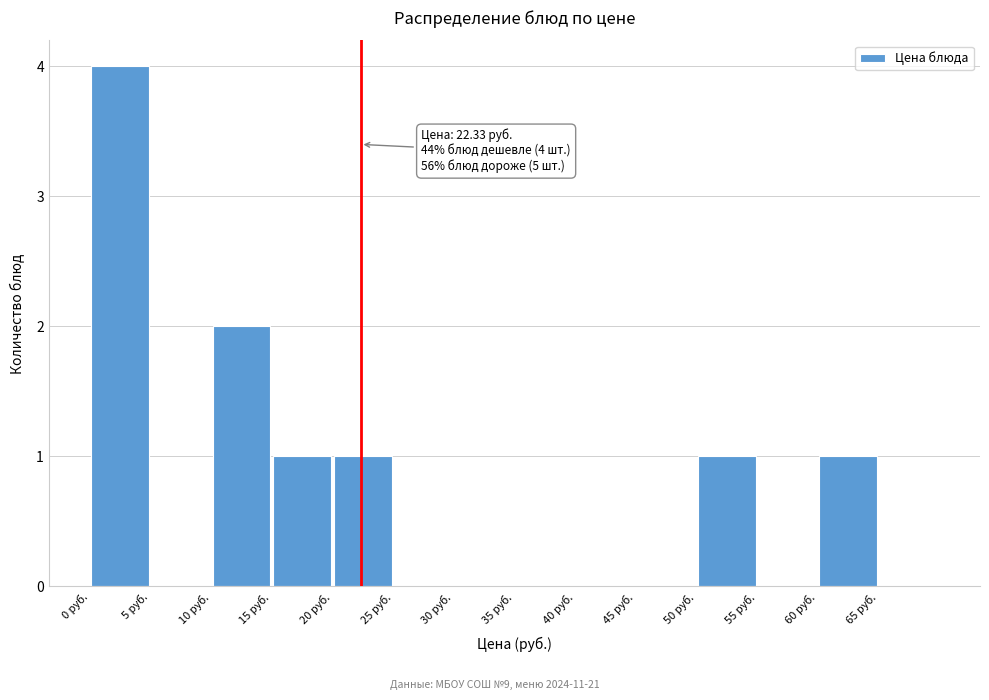

Which range on the x-axis has the tallest bar?

0 to 5